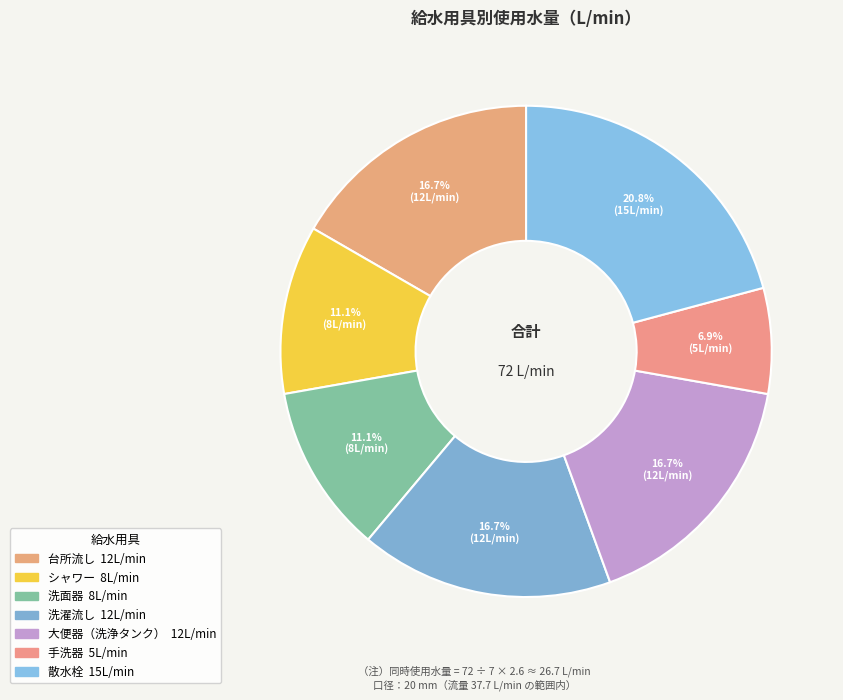

Which slice is the smallest?

手洗器